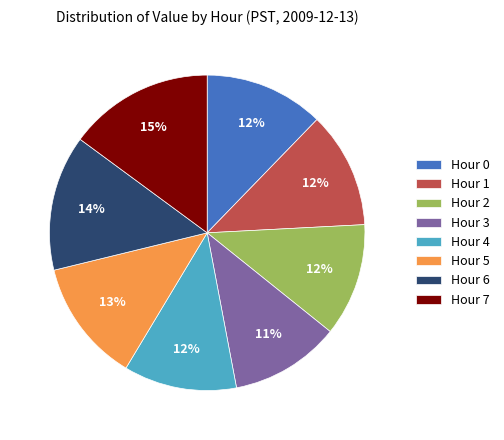

Does any single category account for the majority?

No